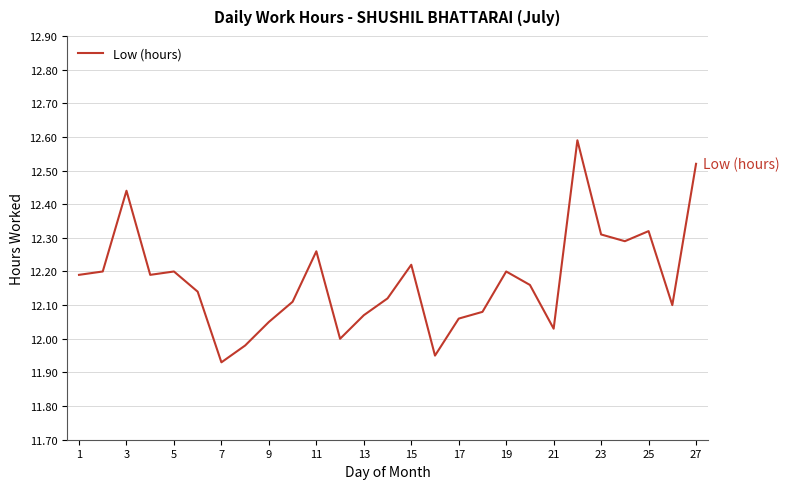

What is the maximum value shown in the chart?

12.6